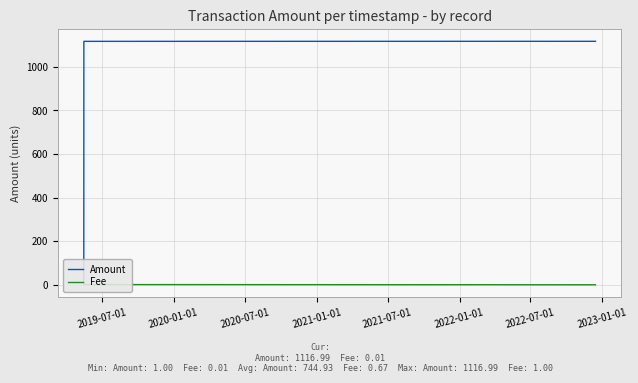

What is the lowest value of the Amount series?

1.0